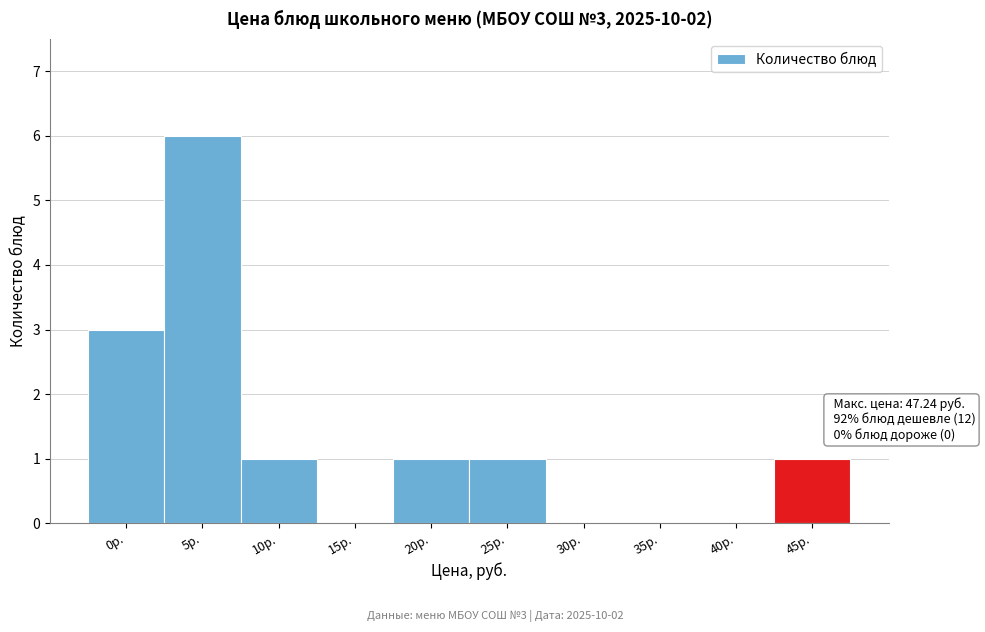

Reading right to left, extract all data points from this chart.

45р.=1	40р.=0	35р.=0	30р.=0	25р.=1	20р.=1	15р.=0	10р.=1	5р.=6	0р.=3